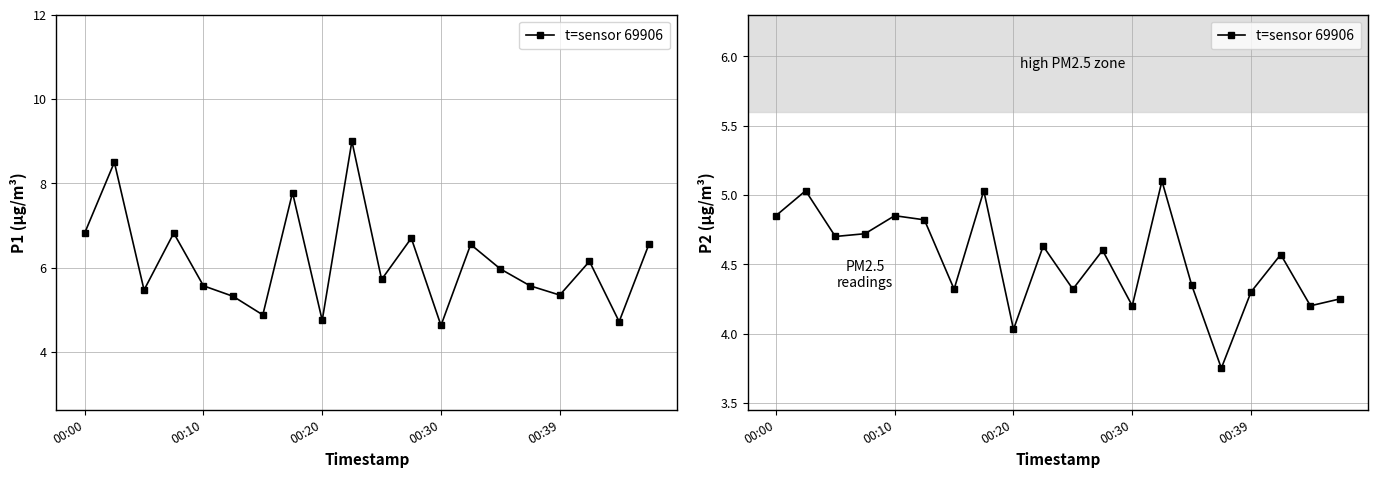

Approximately how many times larger is the value at 9 compared to 15?

1.2